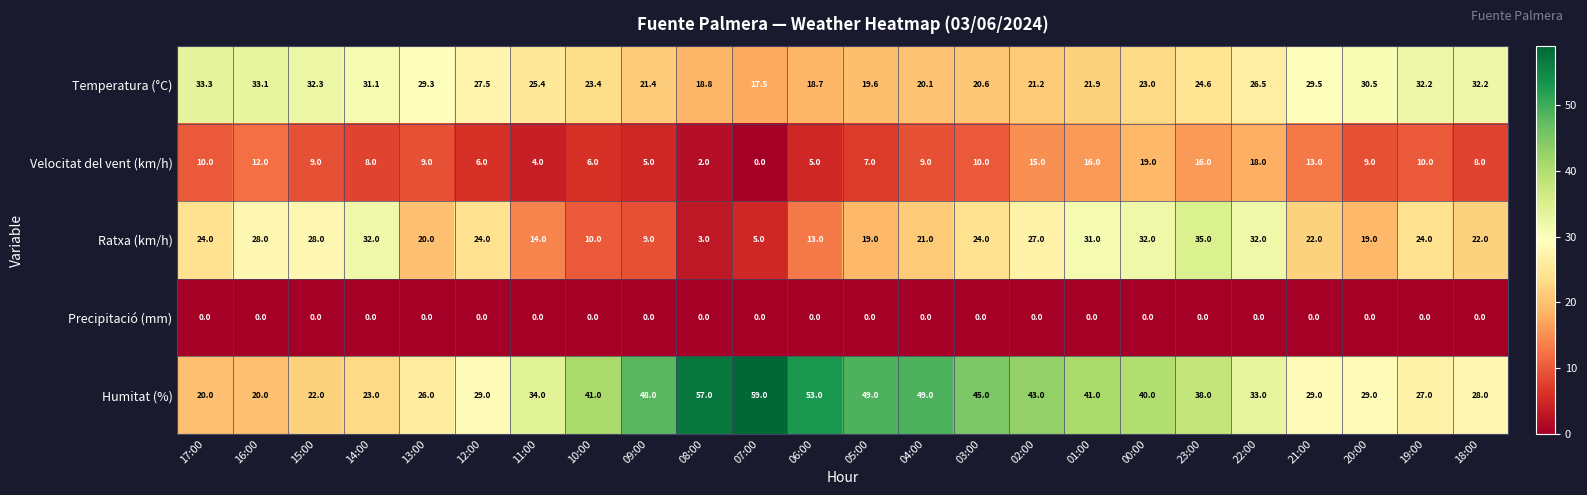

What is the average value of the Humitat (%) series?

36.8